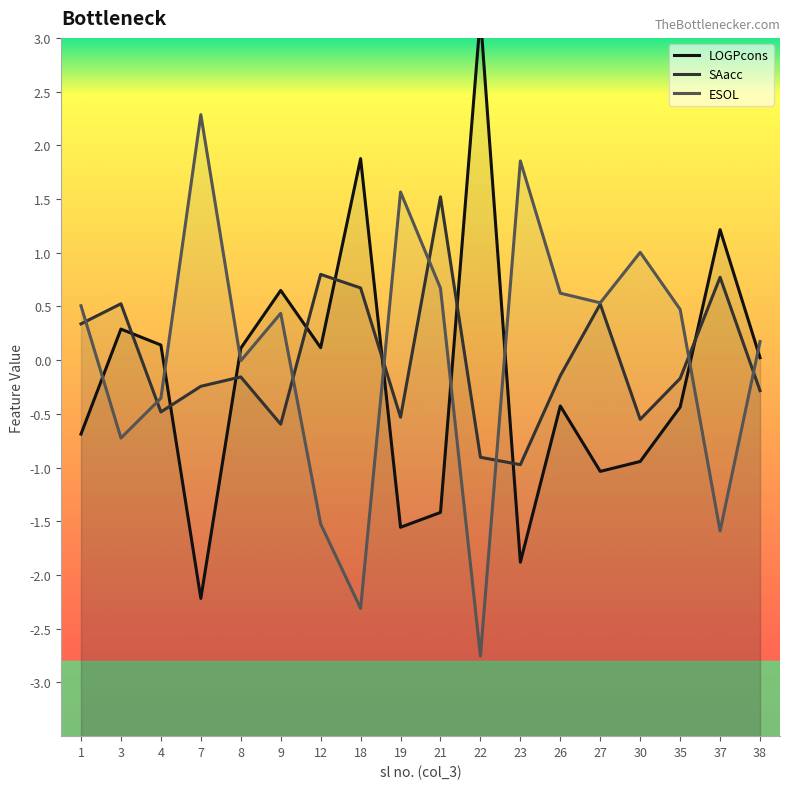

What is the value of the SAacc point at the 9th from the left?

-0.5